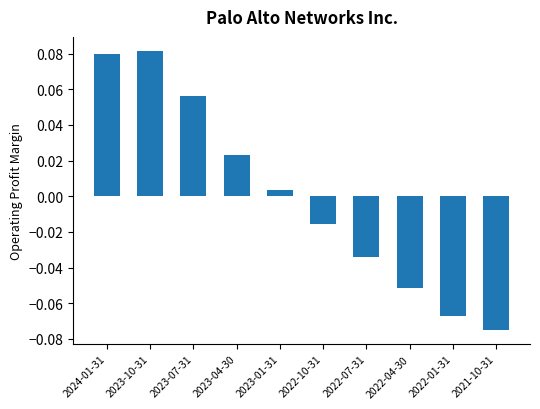

What position from the left is 2022-01-31?

9